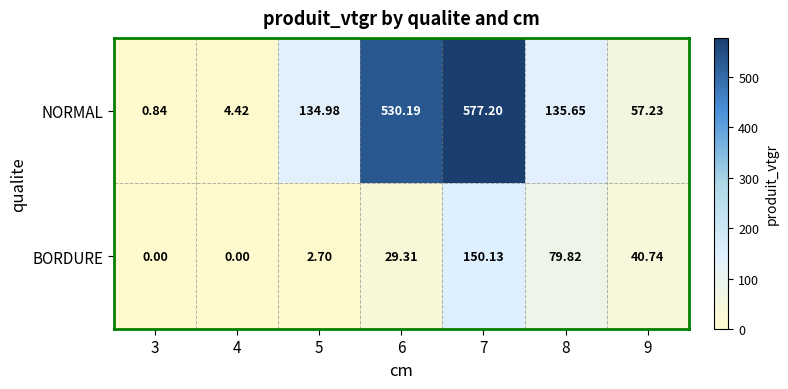

What is the total value across all series at 8?

215.5